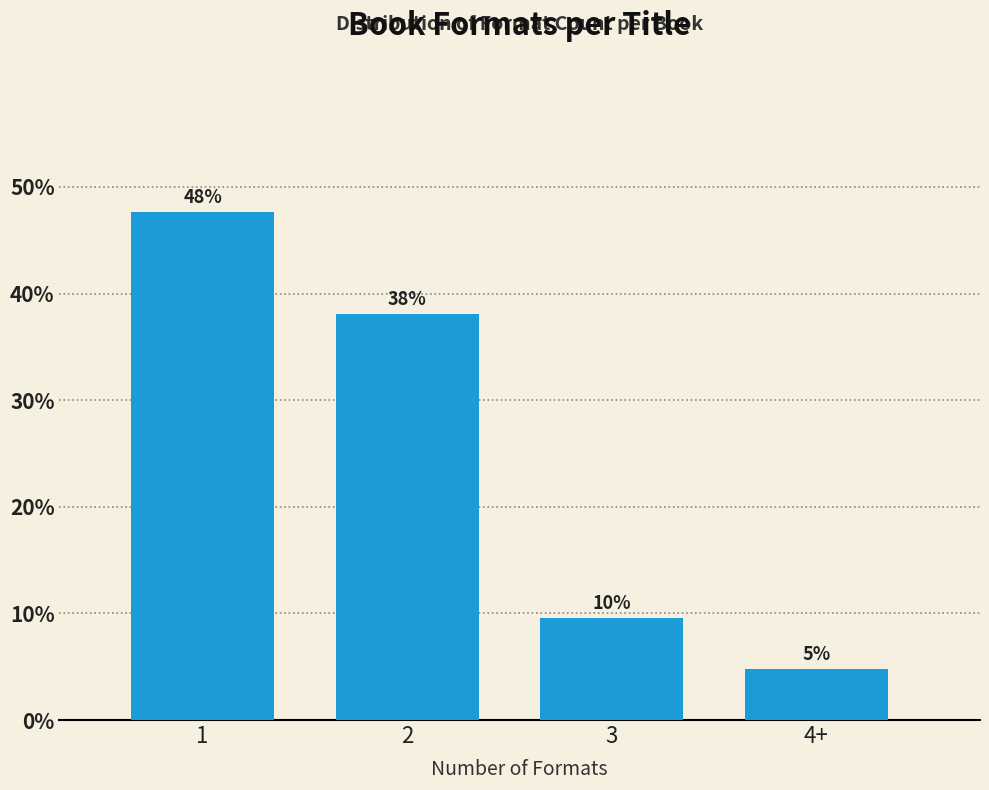

Are the bars horizontal?

No